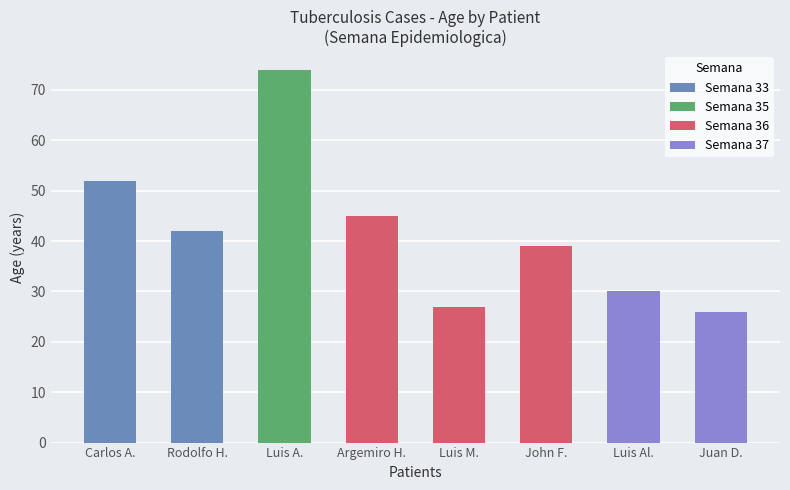

What is the difference between the maximum and minimum values?

48